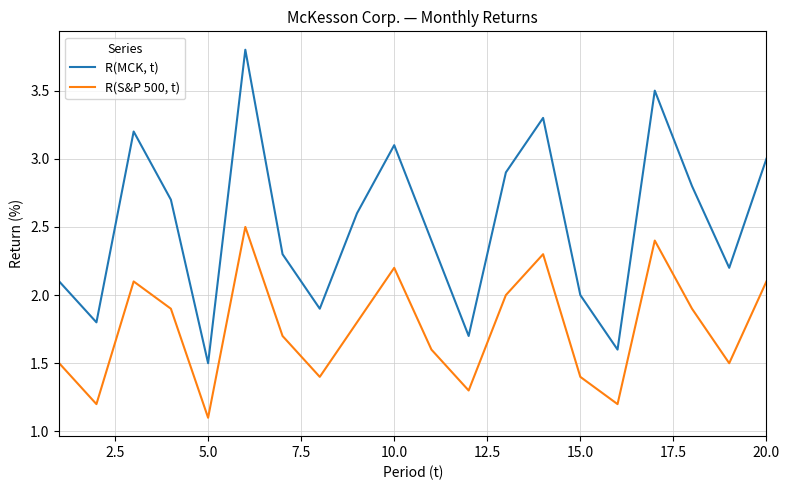

Which series has the largest total across all categories?

R(MCK, t)